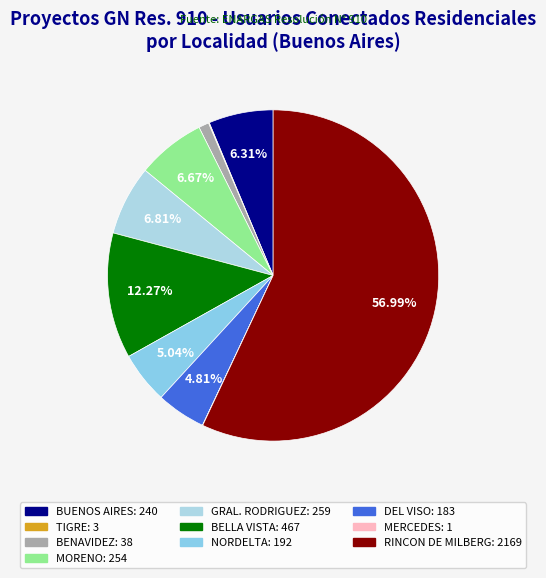

What is the total percentage of BUENOS AIRES and MORENO?

13.0%